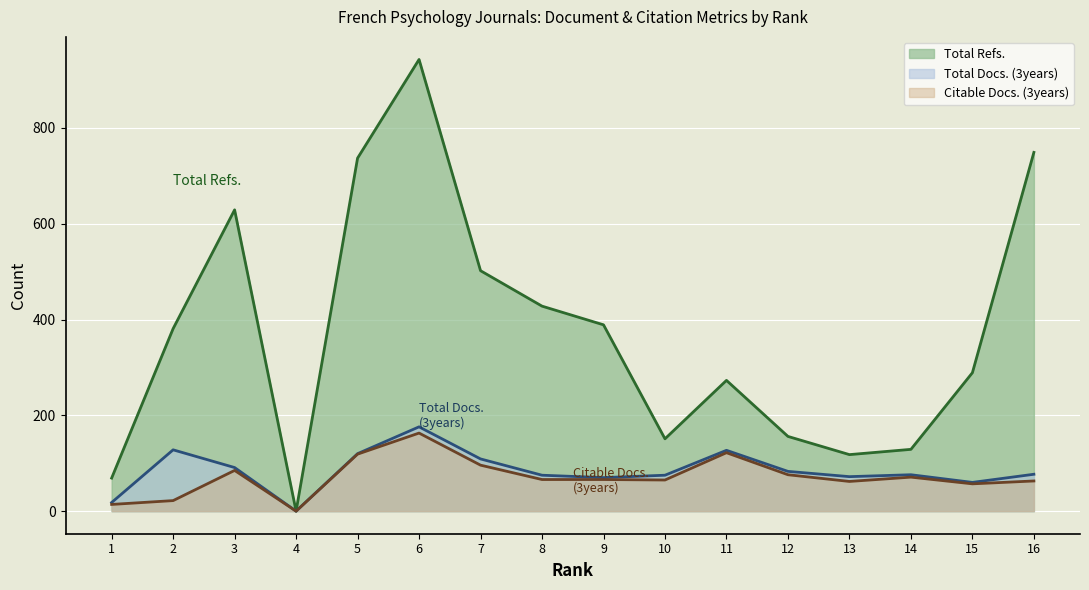

Where does the Total Refs. series first go above 381?

3